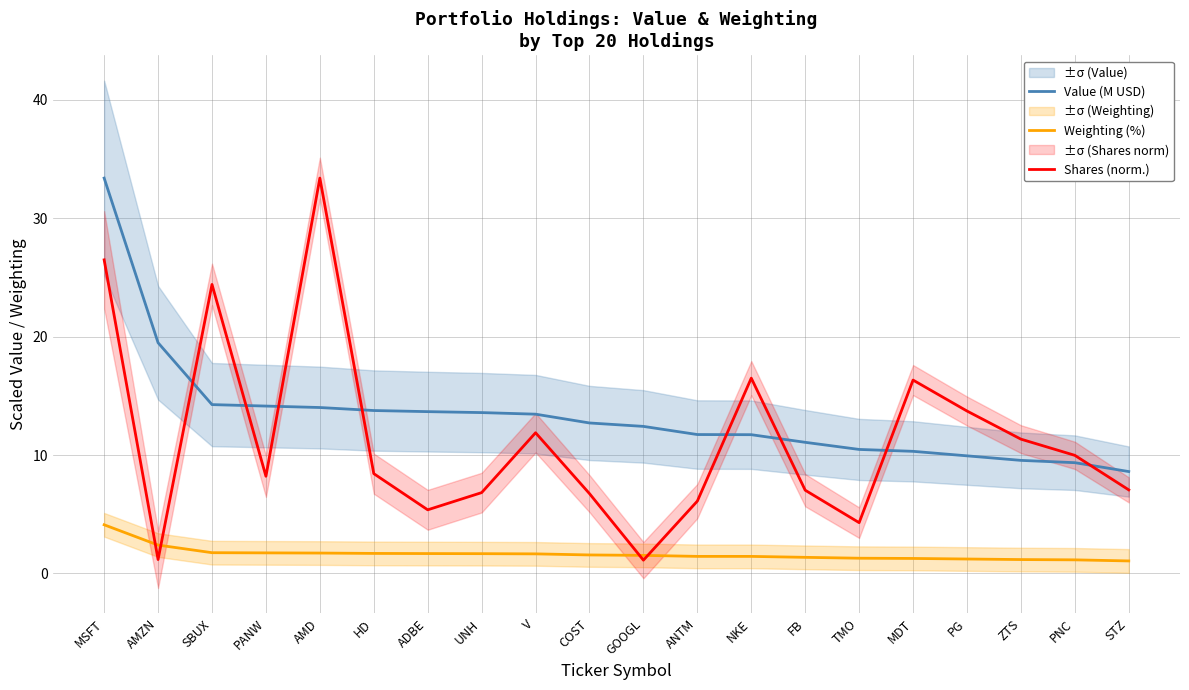

Is this an area chart (filled region under the line)?

No